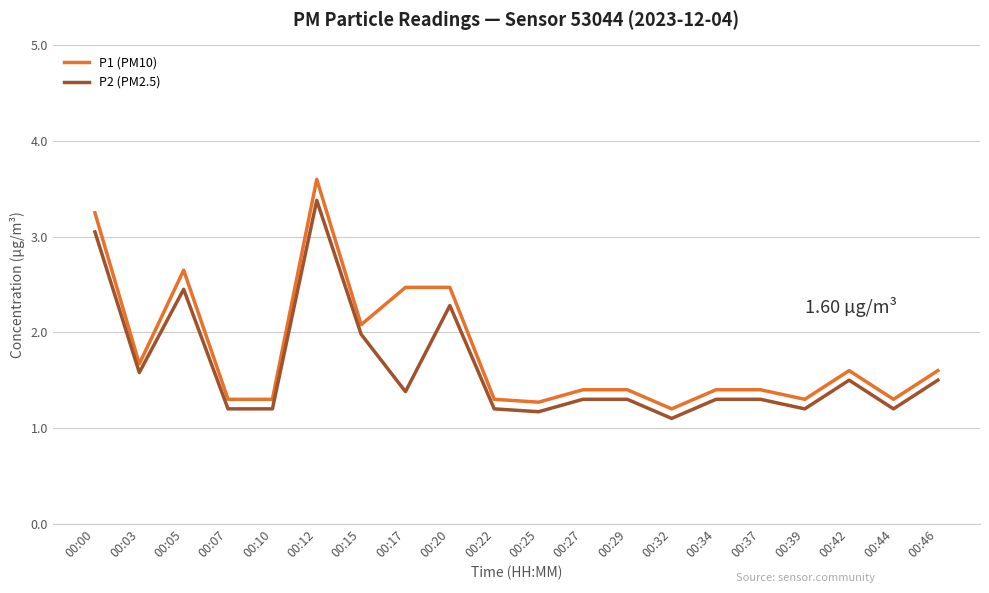

Does the chart display data point markers on the line(s)?

No